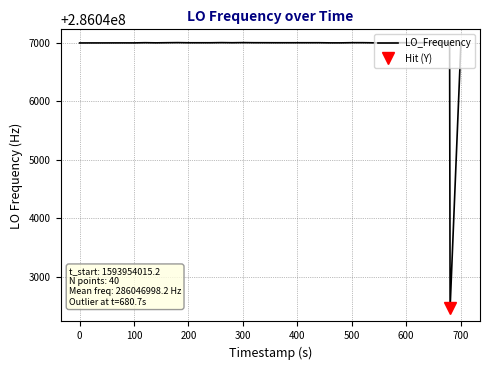

How many lines are shown in the chart?

1